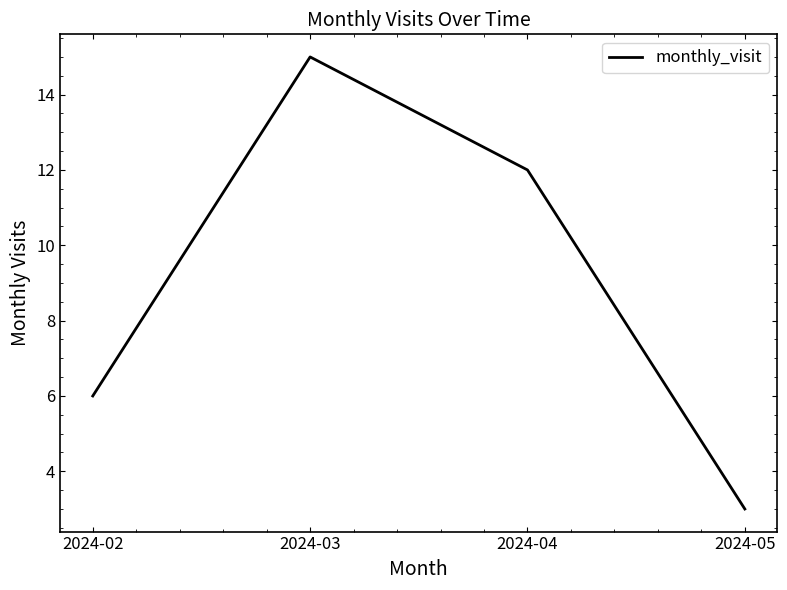

At which category does the chart reach its minimum across all series?

2024-05